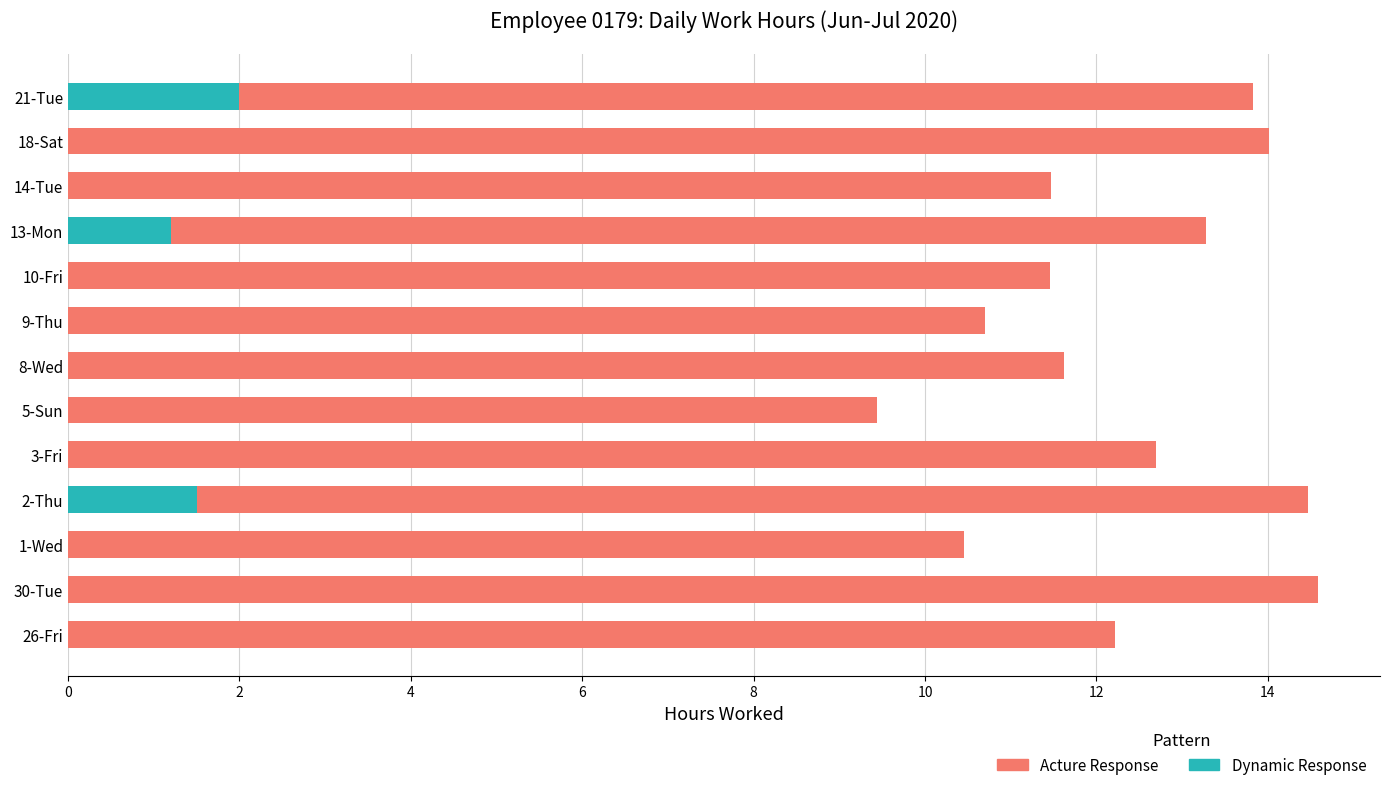

What is the approximate value of Dynamic Response at 21-Tue?

2.0